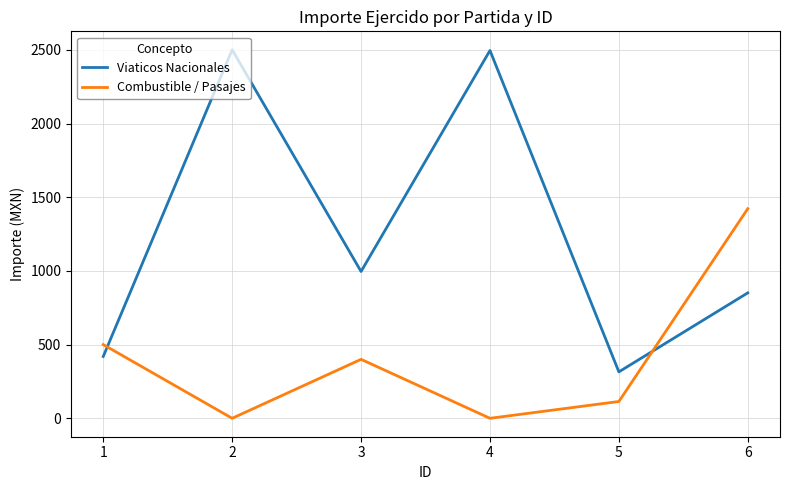

Rank the series by their average value, from lowest to highest.

Combustible / Pasajes, Viaticos Nacionales